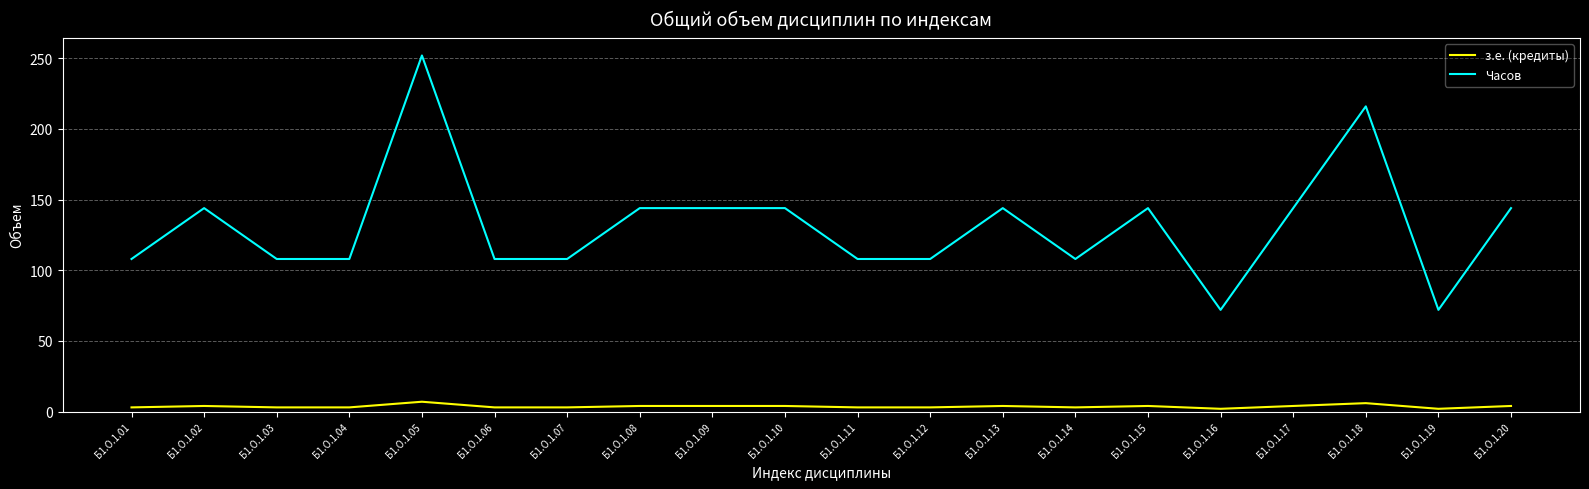

Which series changed the most between Б1.О.1.02 and Б1.О.1.18?

Часов